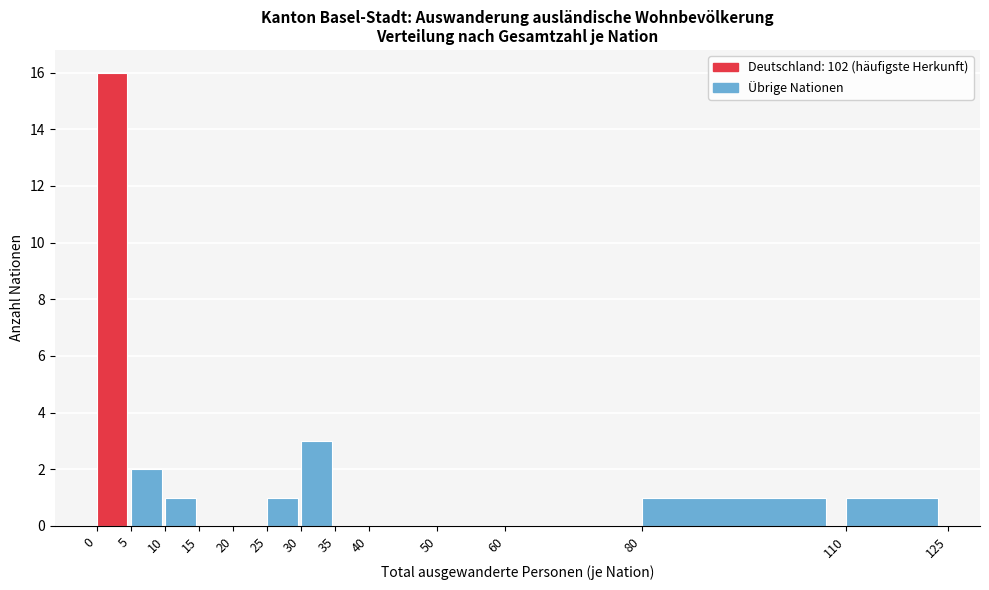

How tall is the bar that spans 5 to 10 on the x-axis? The values are not printed on the chart, so give them approximately, as read against the axis.

2